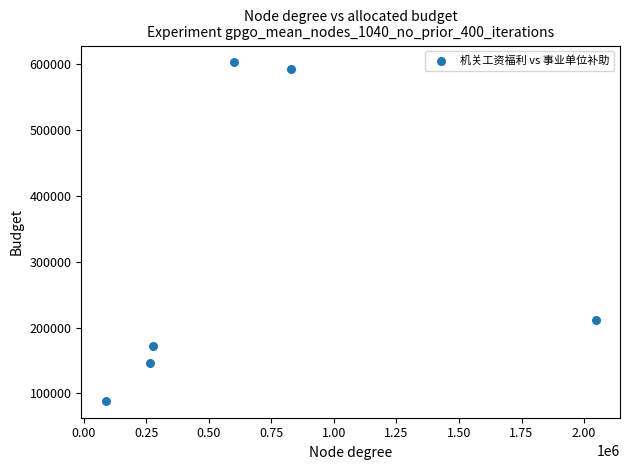

What Y value in the scatter plot is closest to 345728?

211326.8